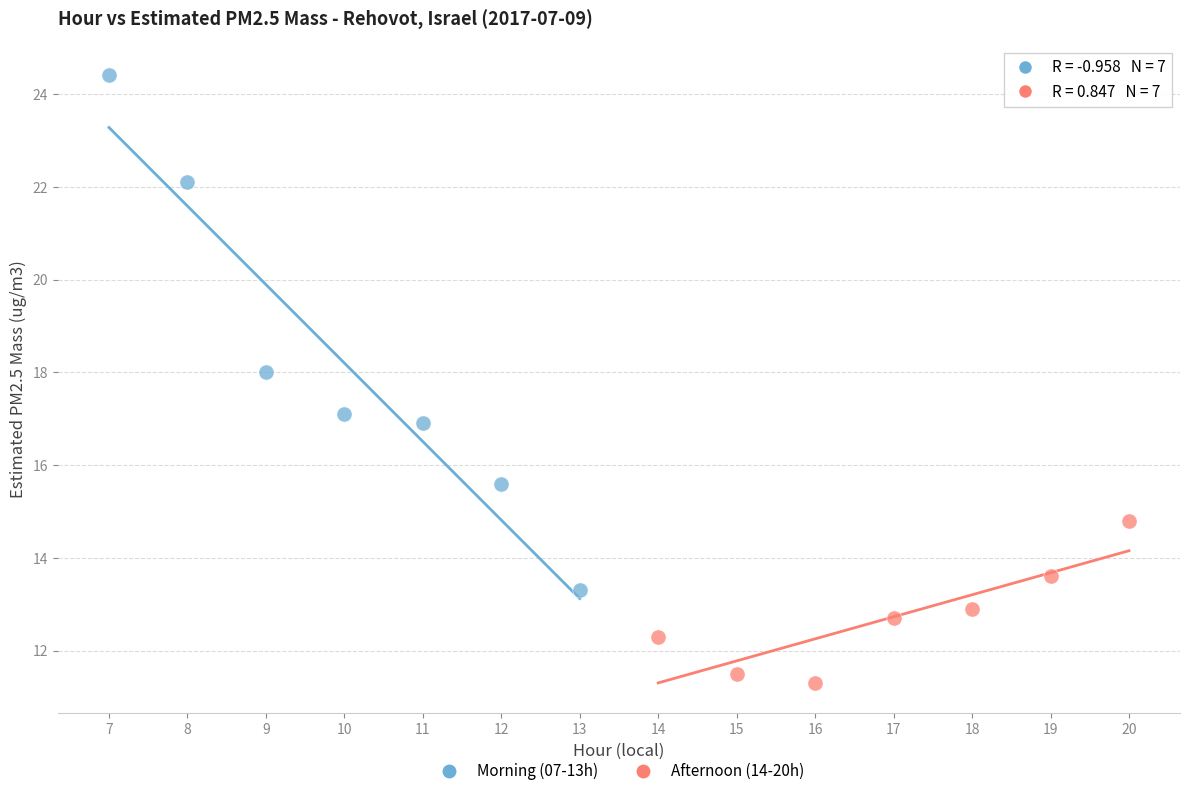

What are all the series names shown in the legend?

Morning (07-13h), Afternoon (14-20h)